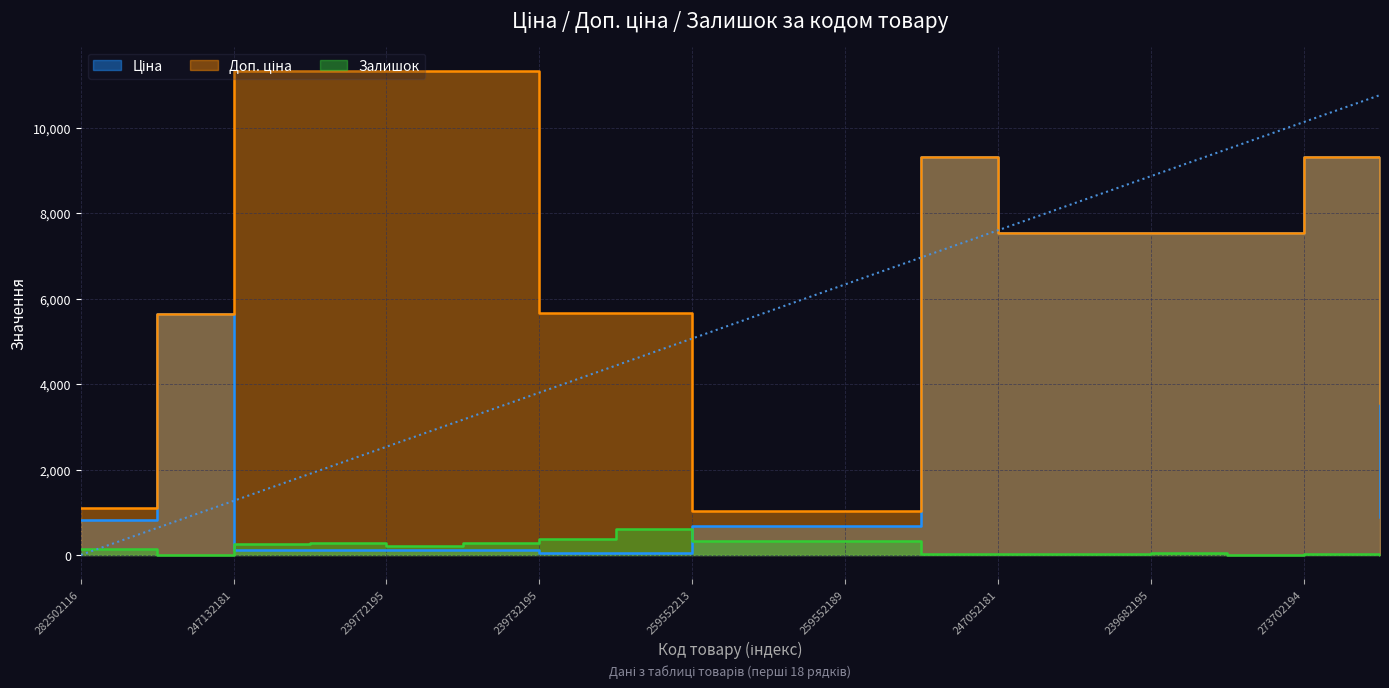

True or false: Доп. ціна has a value of 11334.0 at 247132181.

True